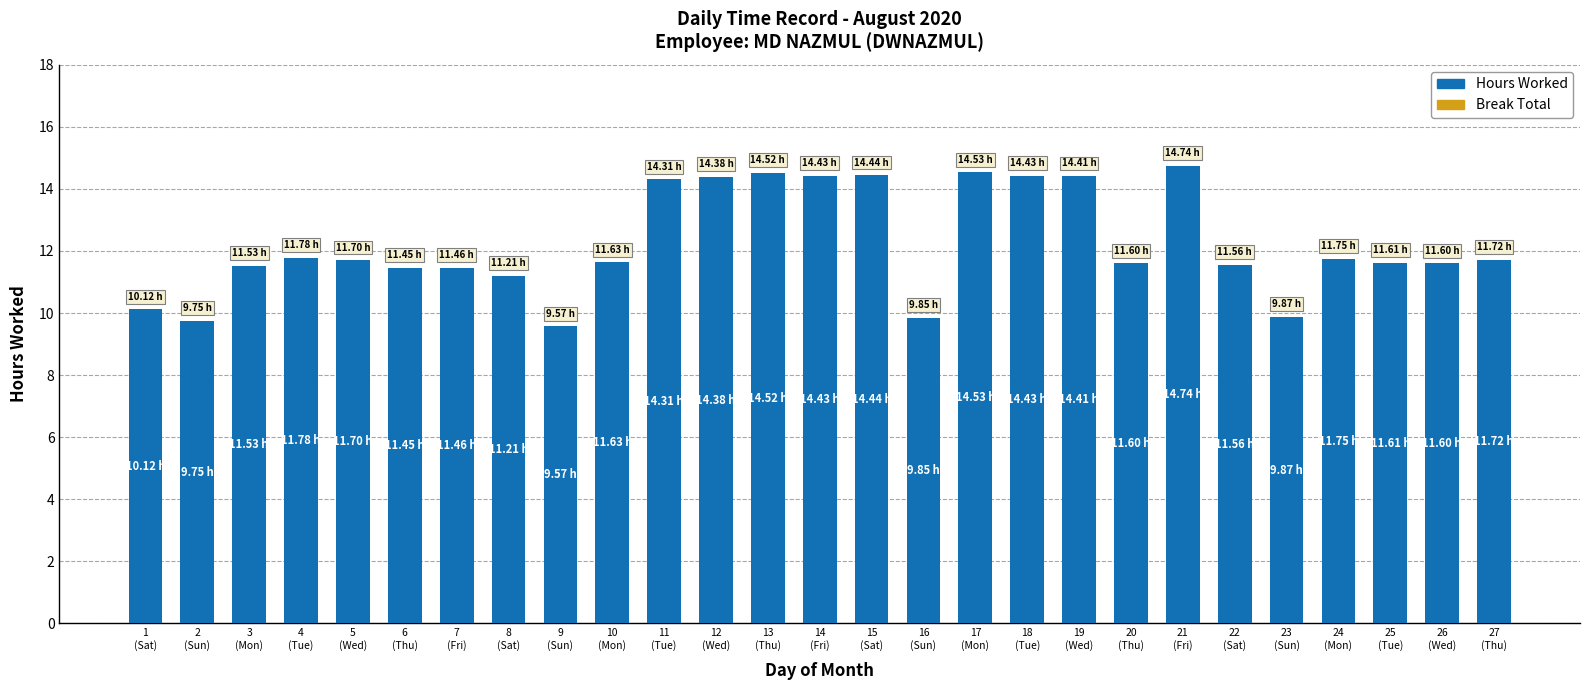

What is the label of the 18th bar from the right?

10
(Mon)